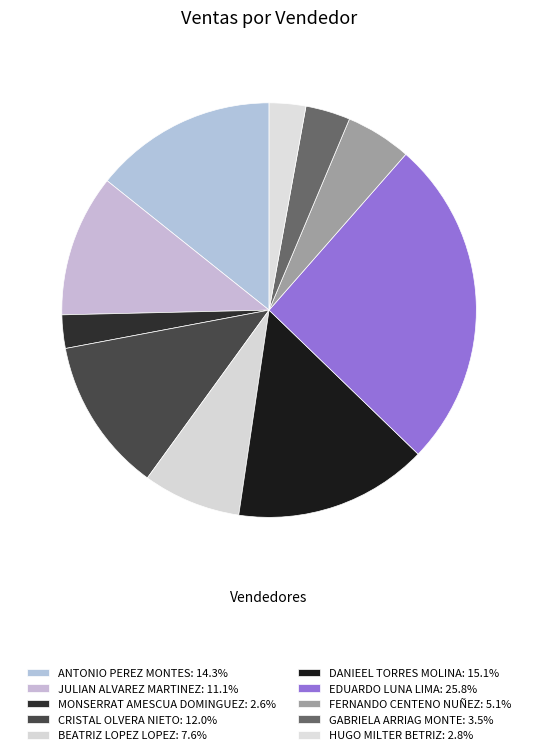

To the nearest percent, what portion does MONSERRAT AMESCUA DOMINGUEZ represent?

3%